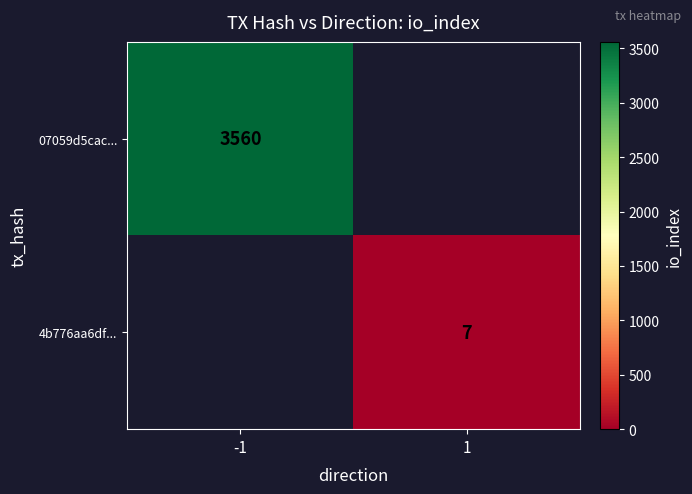

True or false: 4b776aa6df... has a value of 10 at 1.

False